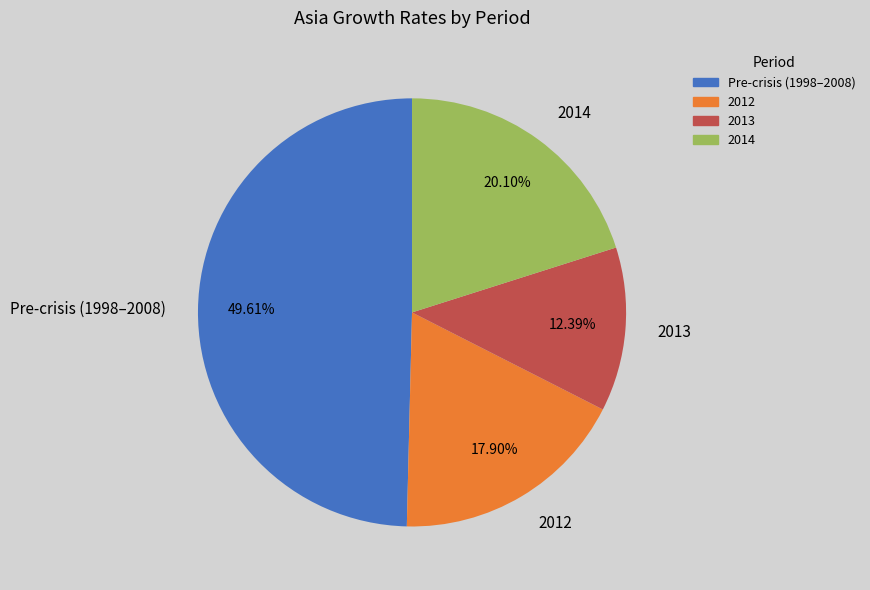

Rank the categories by value from lowest to highest.

2013, 2012, 2014, Pre-crisis (1998–2008)